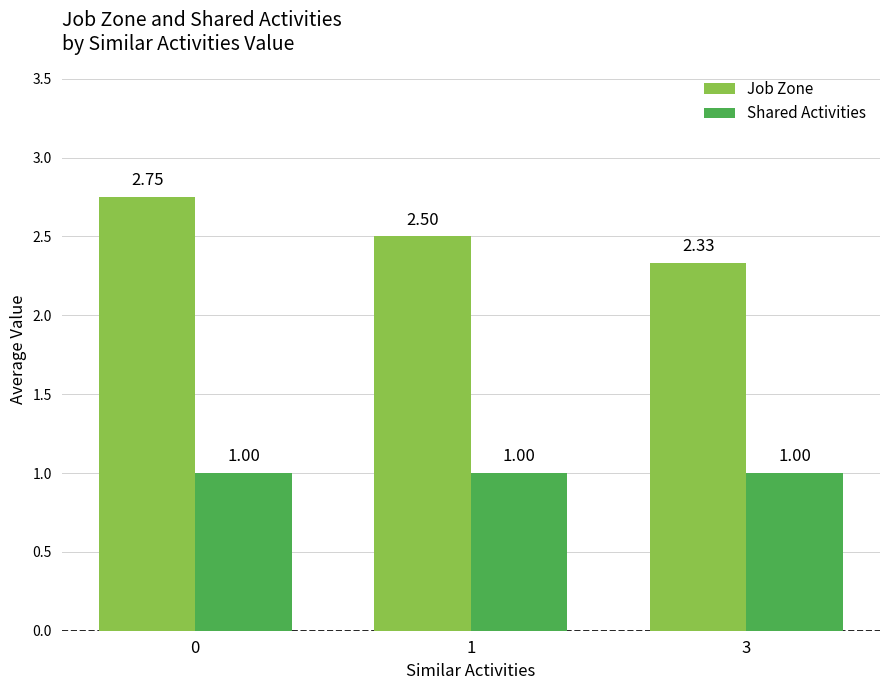

What is the difference between the highest and lowest values at 3?

1.3